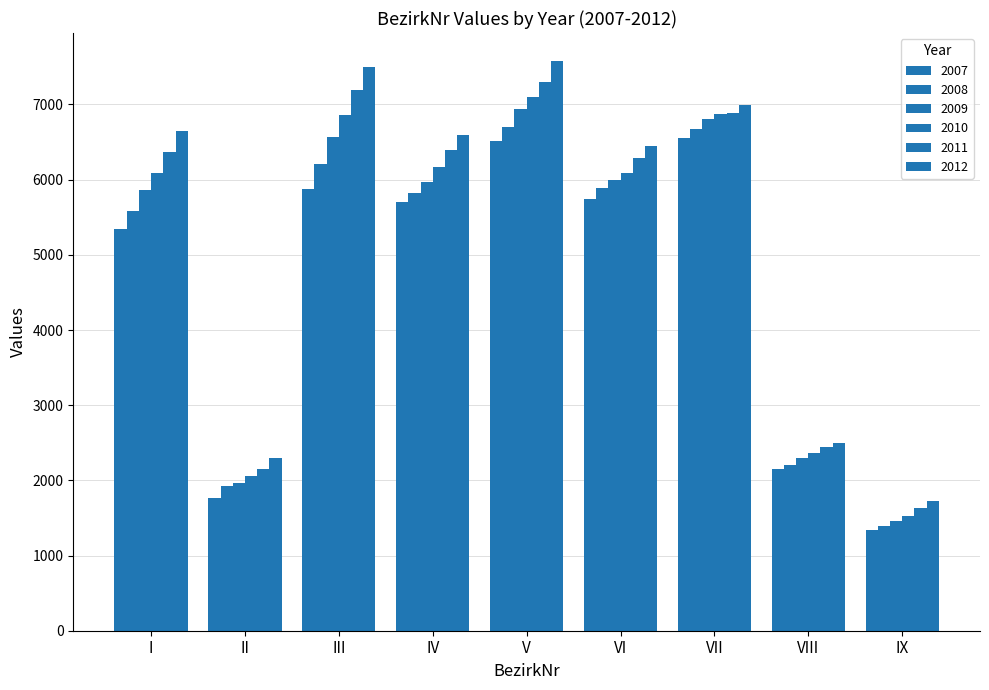

Which series has the largest range (max minus min)?

2012